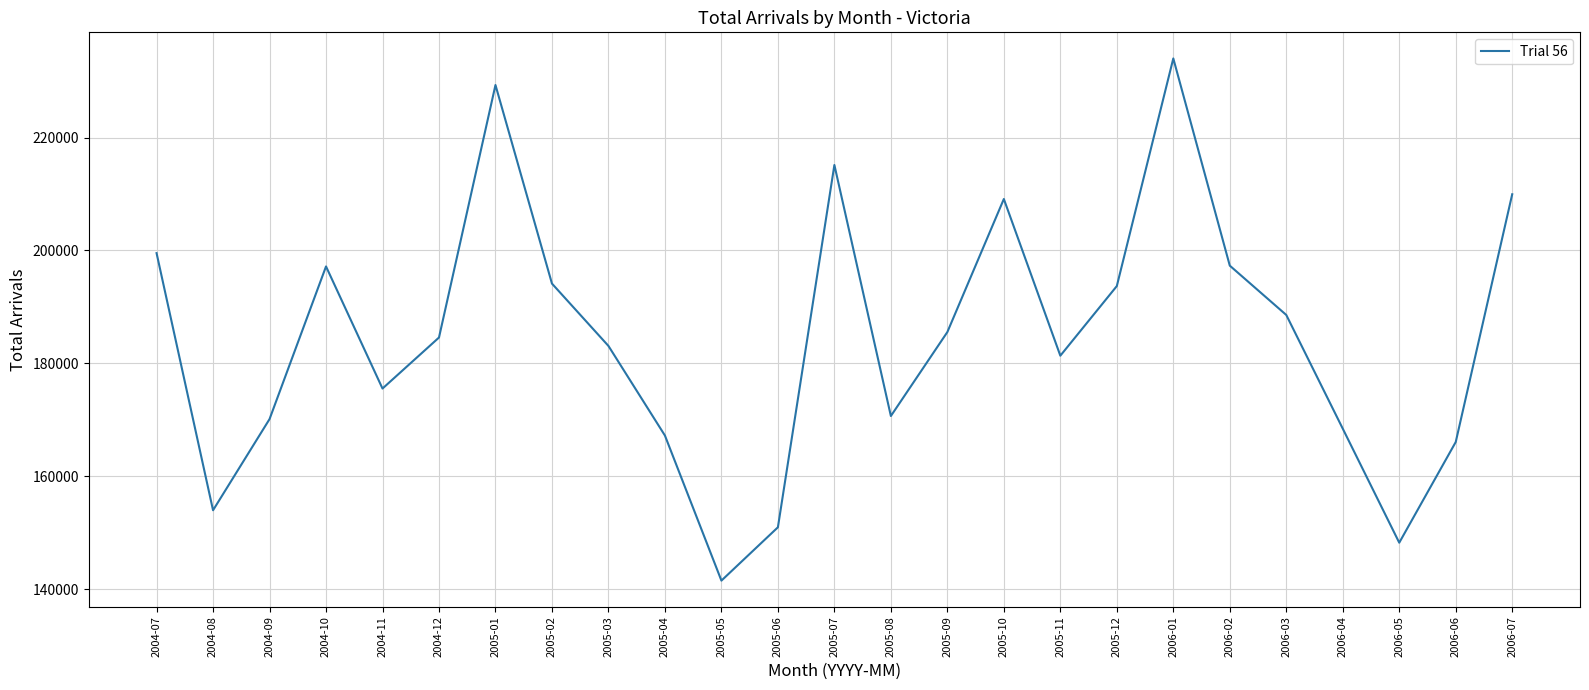

Which has a higher value, 2005-12 or 2006-04?

2005-12